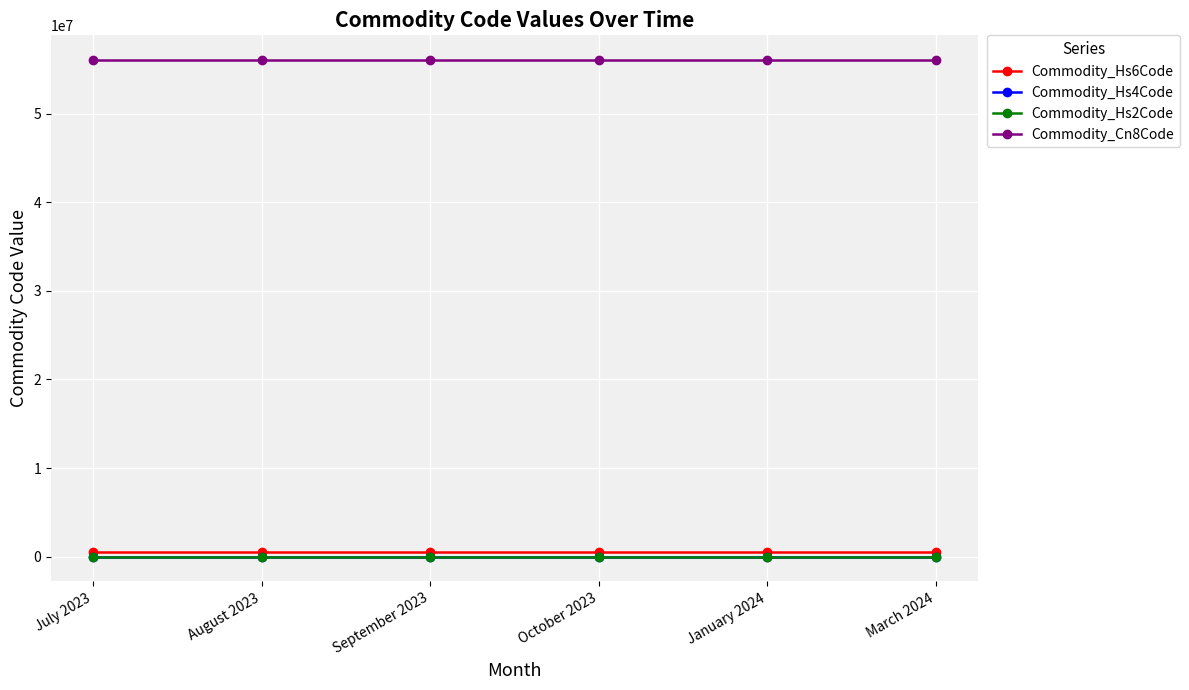

Which series has the largest total across all categories?

Commodity_Cn8Code